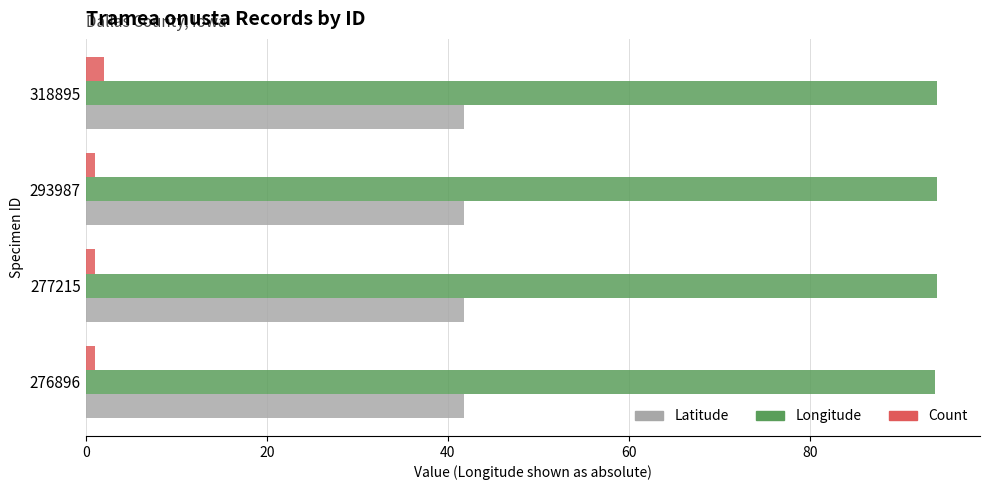

At 318895, list the series in order from largest to smallest.

Longitude, Latitude, Count